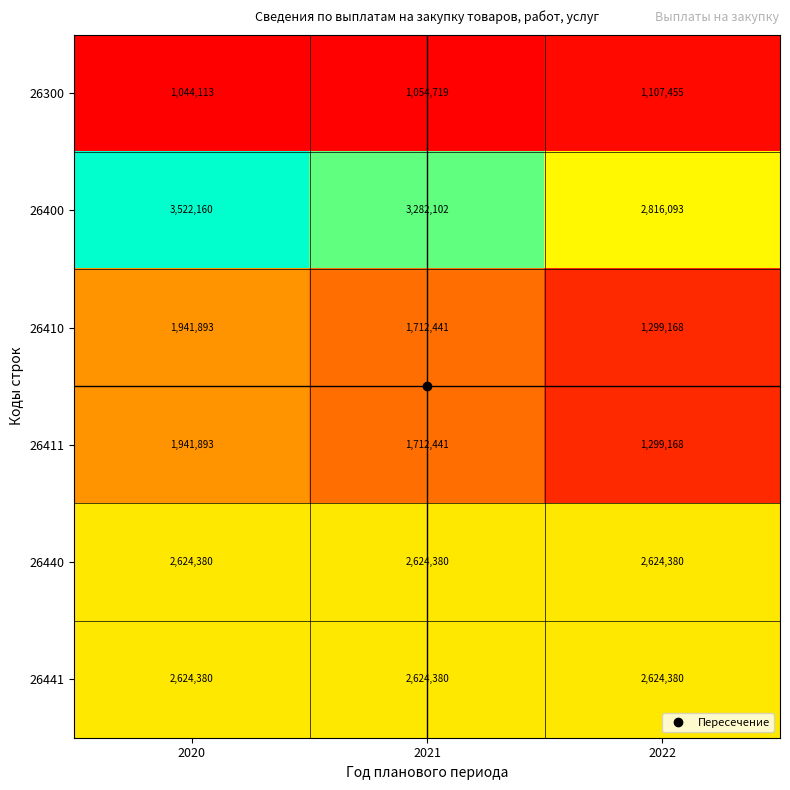

True or false: 26300 has a value of 1044113 at 2020.

True